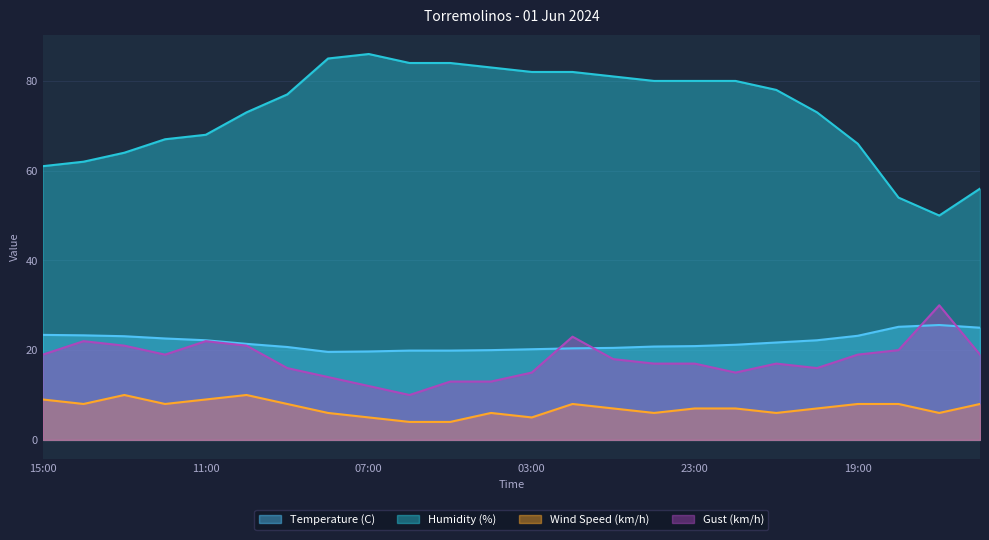

List the series in order of their peak value, lowest first.

Wind Speed (km/h), Temperature (C), Gust (km/h), Humidity (%)